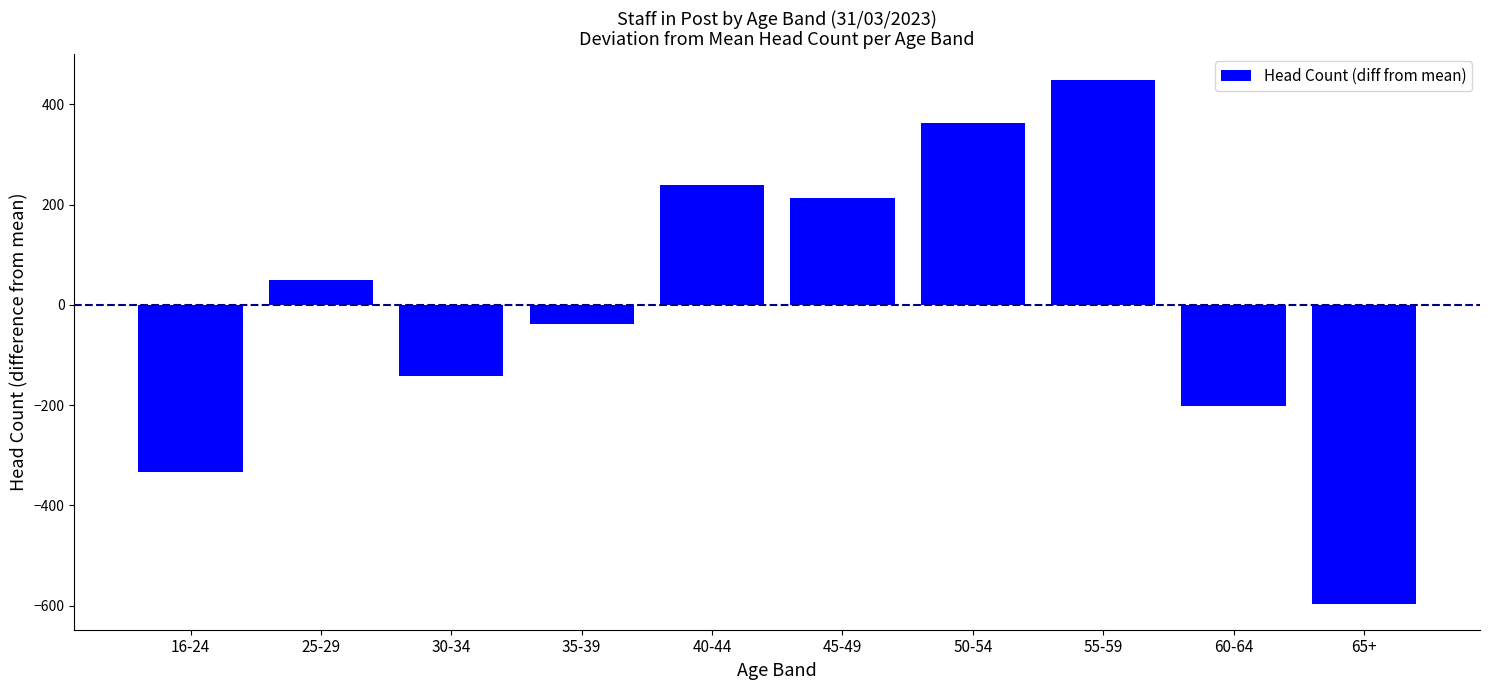

Reading left to right, transcribe all the data shown in this chart.

-333.7	50.3	-142.7	-38.7	238.3	212.3	363.3	448.3	-201.7	-595.7